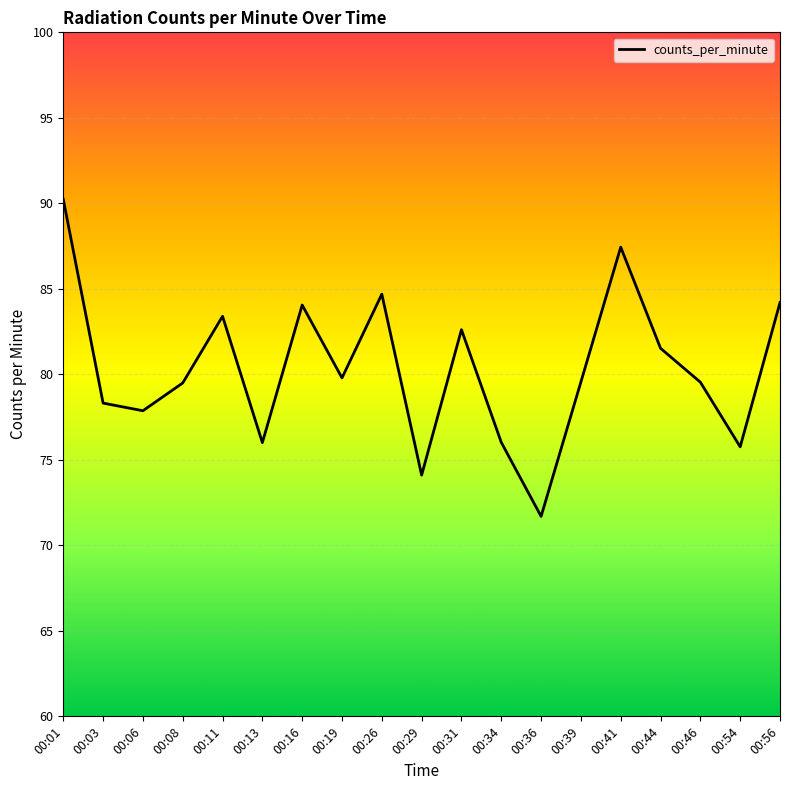

At which label does the data first exceed 79?

00:01